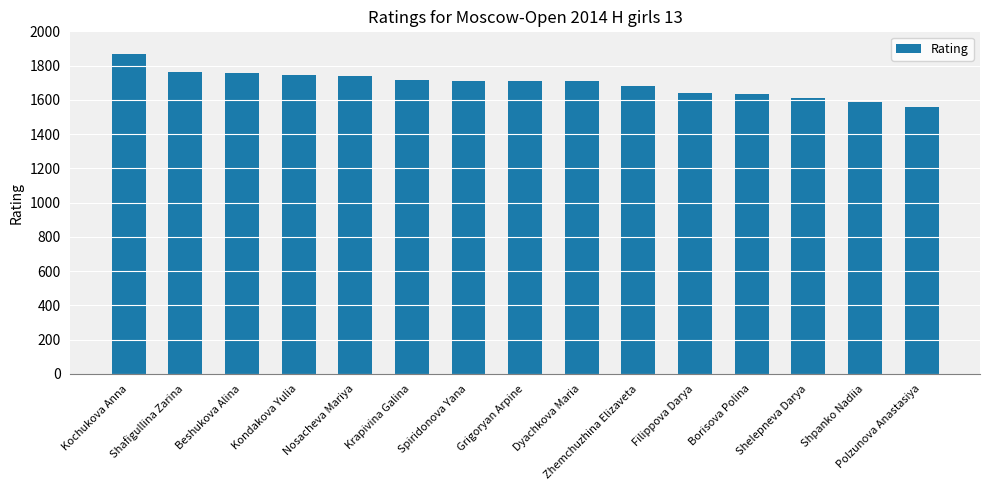

What is the label of the 10th bar from the left?

Zhemchuzhina Elizaveta